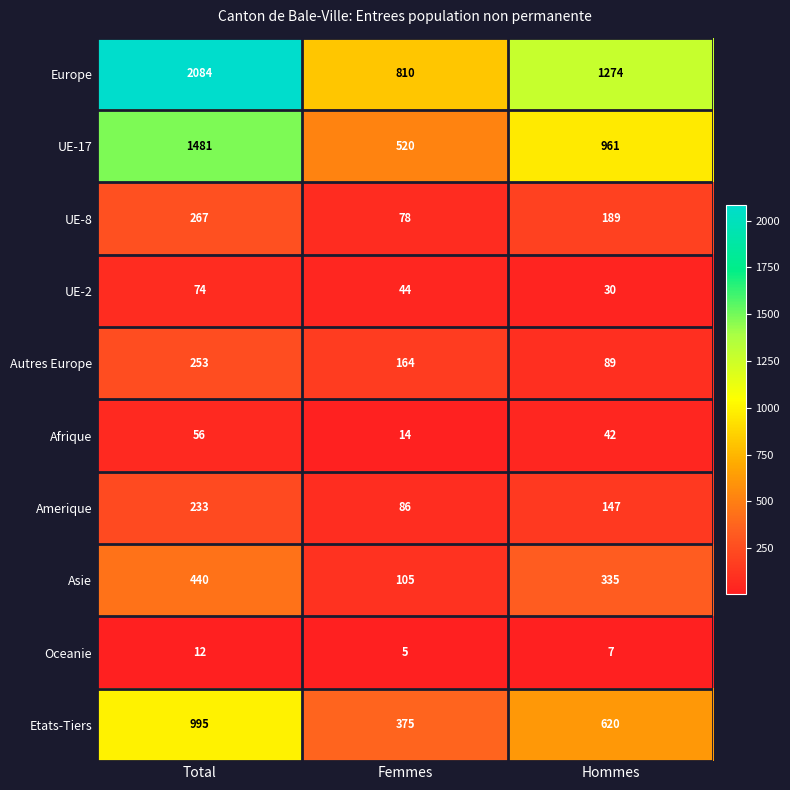

What is the sum of all Autres Europe values?

506